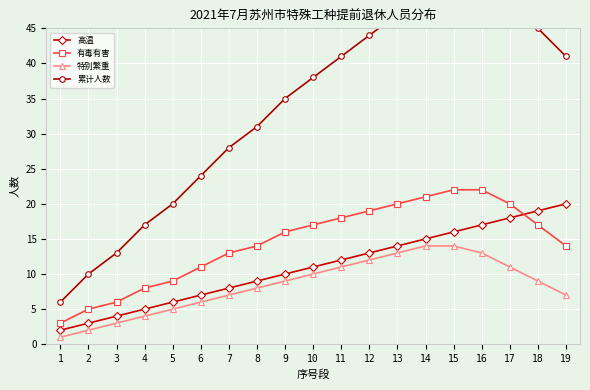

Is this an area chart (filled region under the line)?

No